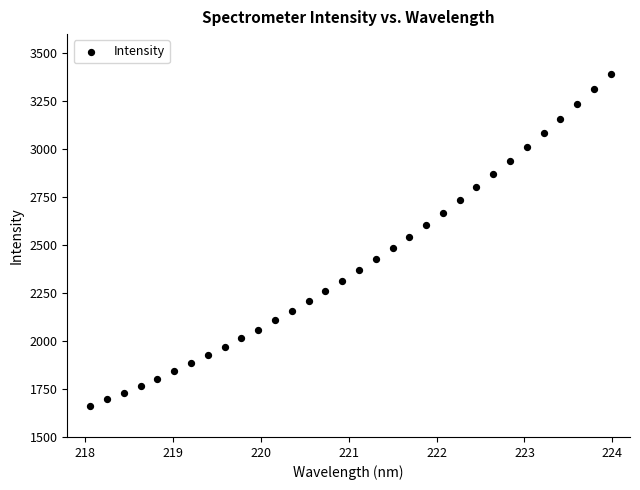

What is the range of X values (max minus min)?

5.9